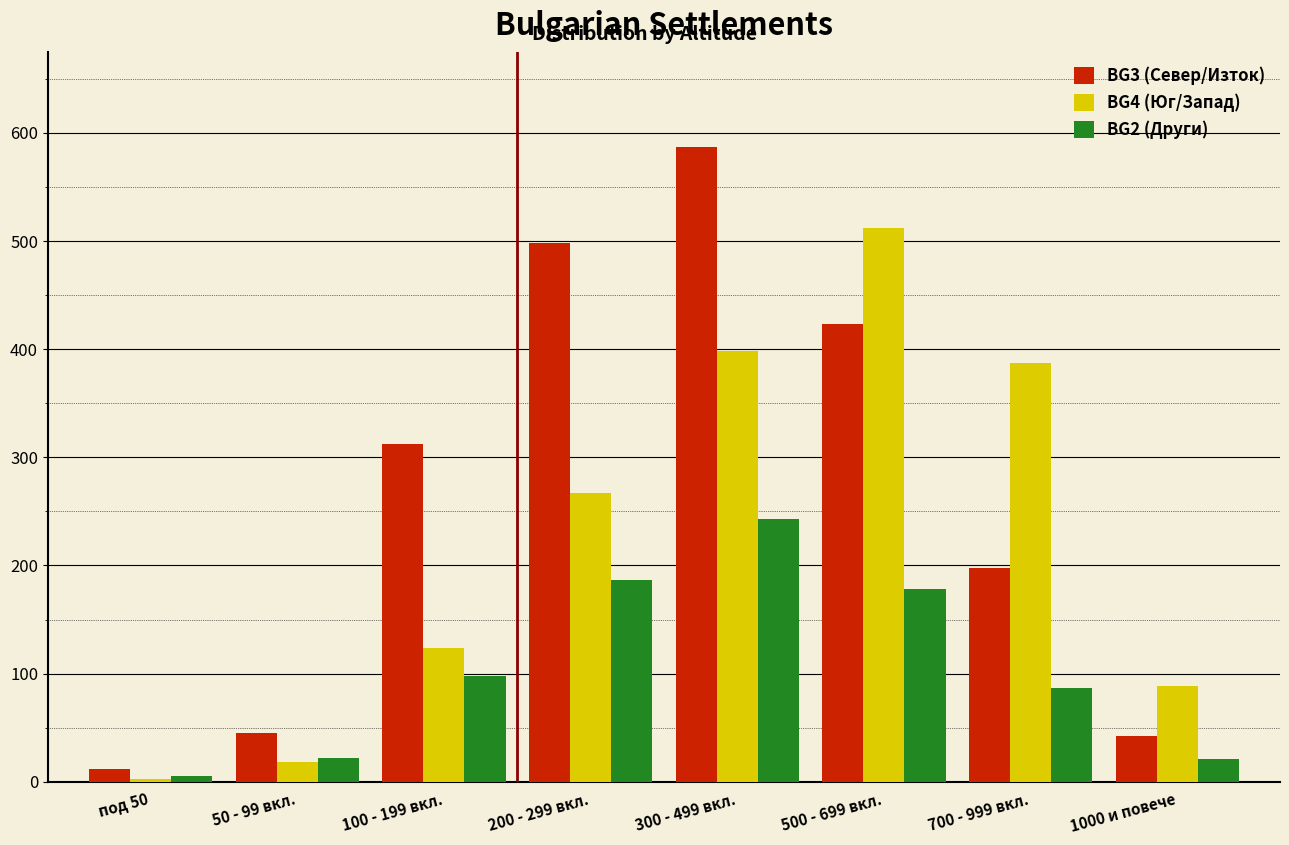

True or false: BG4 (Юг/Запад) has a value of 124 at 100 - 199 вкл..

True